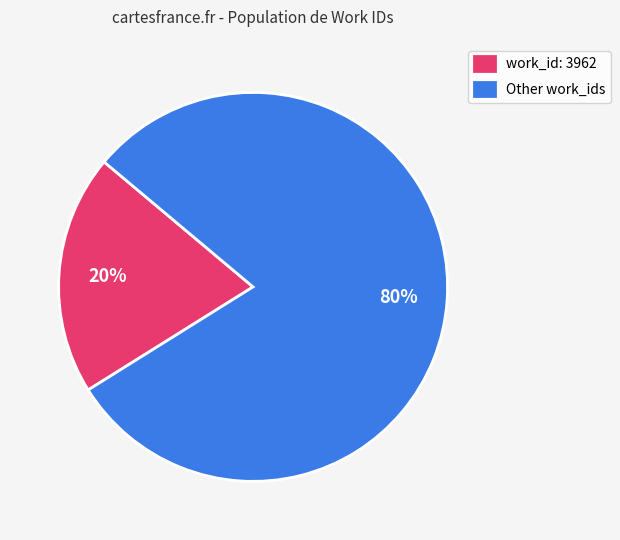

How many slices are in this pie chart?

2